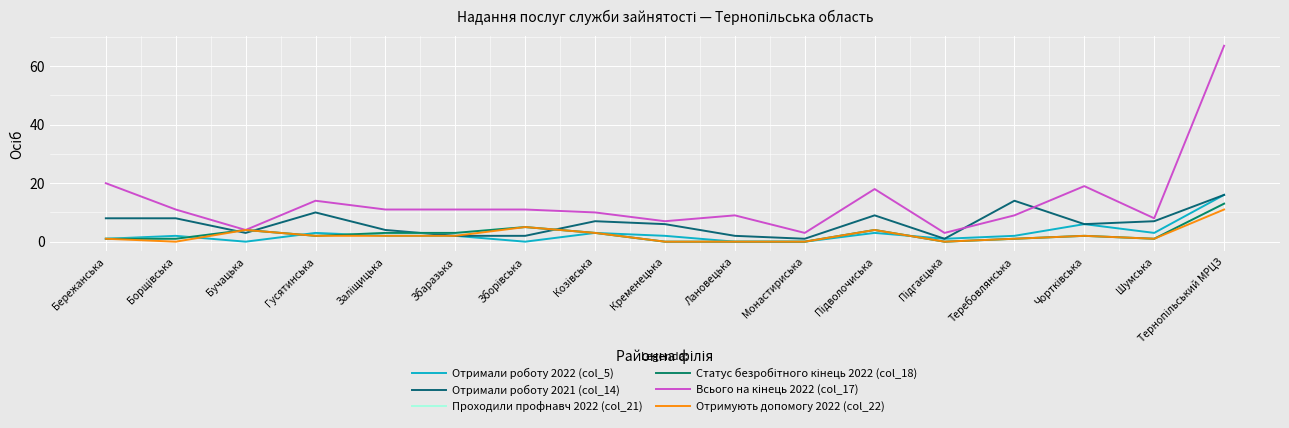

Which series ends up on top after the final intersection of Отримали роботу 2022 (col_5) and Статус безробітного кінець 2022 (col_18)?

Отримали роботу 2022 (col_5)